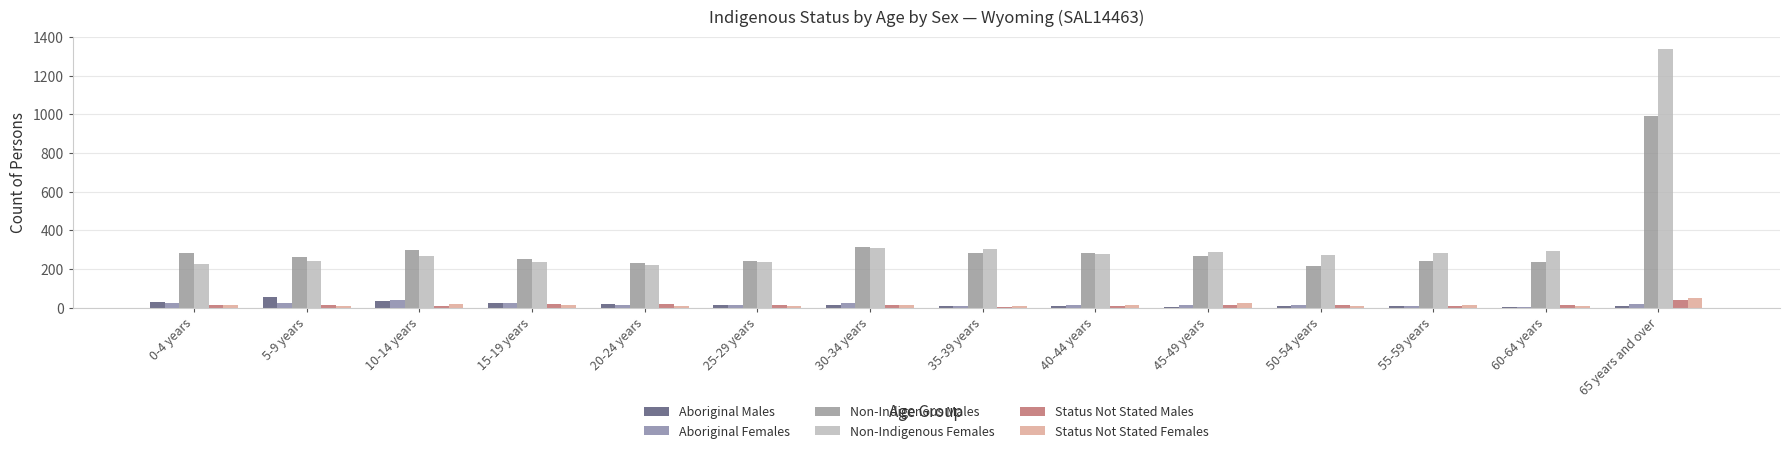

Reading left to right, extract all data points from this chart.

Aboriginal Males: 30	56	36	26	20	13	14	10	10	3	8	11	6	11
Aboriginal Females: 26	24	40	25	12	12	24	10	14	12	12	11	4	18
Non-Indigenous Males: 285	264	298	252	229	239	316	285	281	267	217	244	236	989
Non-Indigenous Females: 228	243	267	234	222	236	311	302	277	289	274	281	293	1335
Status Not Stated Males: 12	15	10	18	20	12	16	4	11	13	13	7	13	41
Status Not Stated Females: 15	11	17	16	7	11	13	9	14	23	10	12	9	49